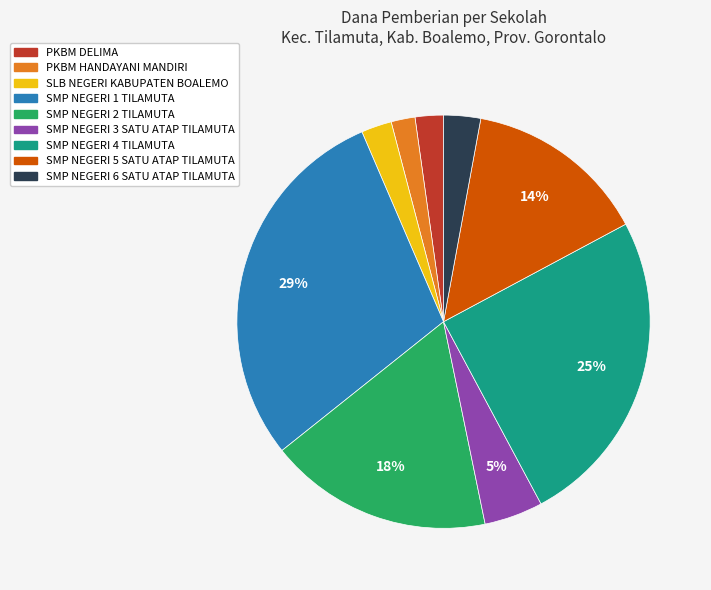

Is there any slice that represents more than half of the pie?

No